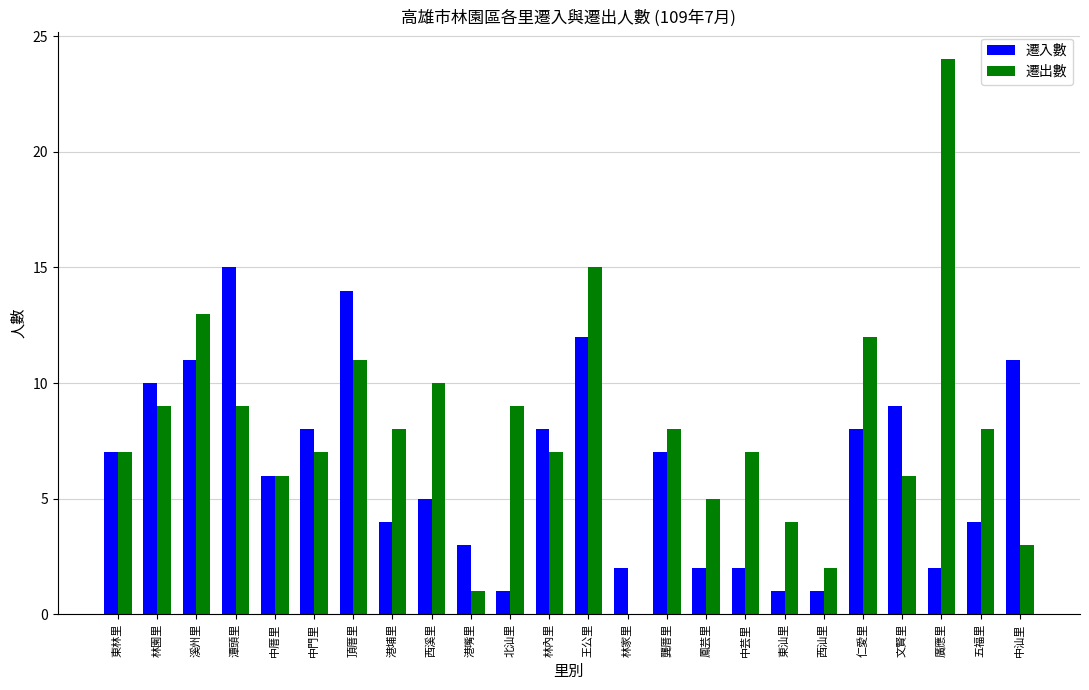

How many groups of bars are there?

24